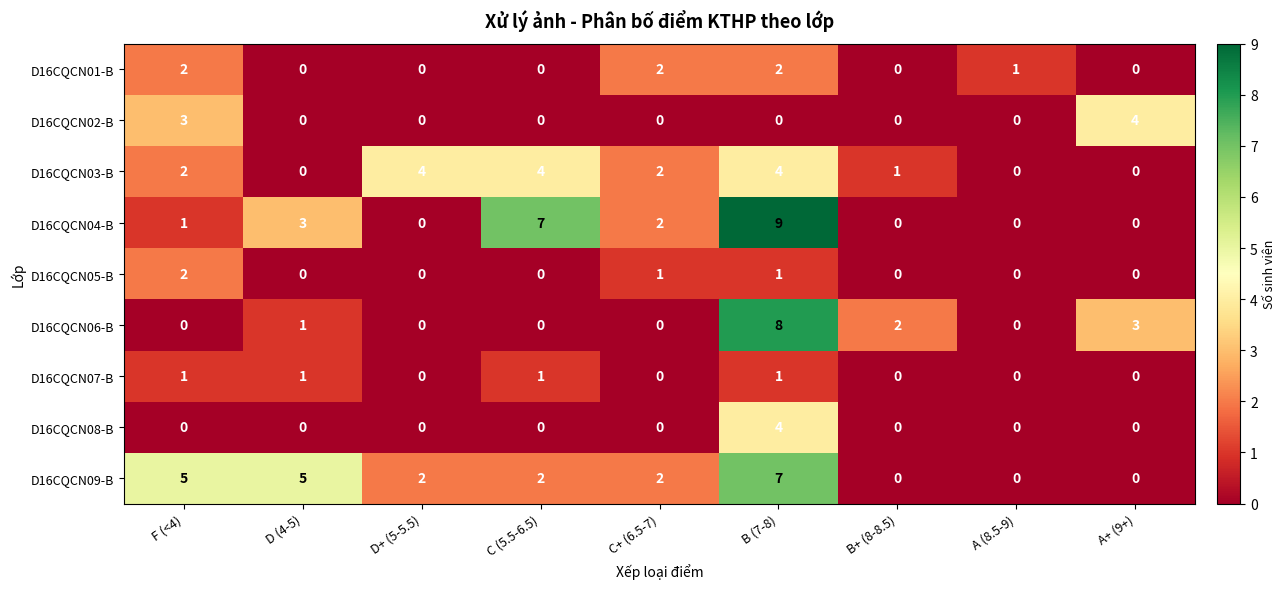

At B+ (8-8.5), list the series in order from largest to smallest.

D16CQCN06-B, D16CQCN03-B, D16CQCN01-B, D16CQCN02-B, D16CQCN04-B, D16CQCN05-B, D16CQCN07-B, D16CQCN08-B, D16CQCN09-B